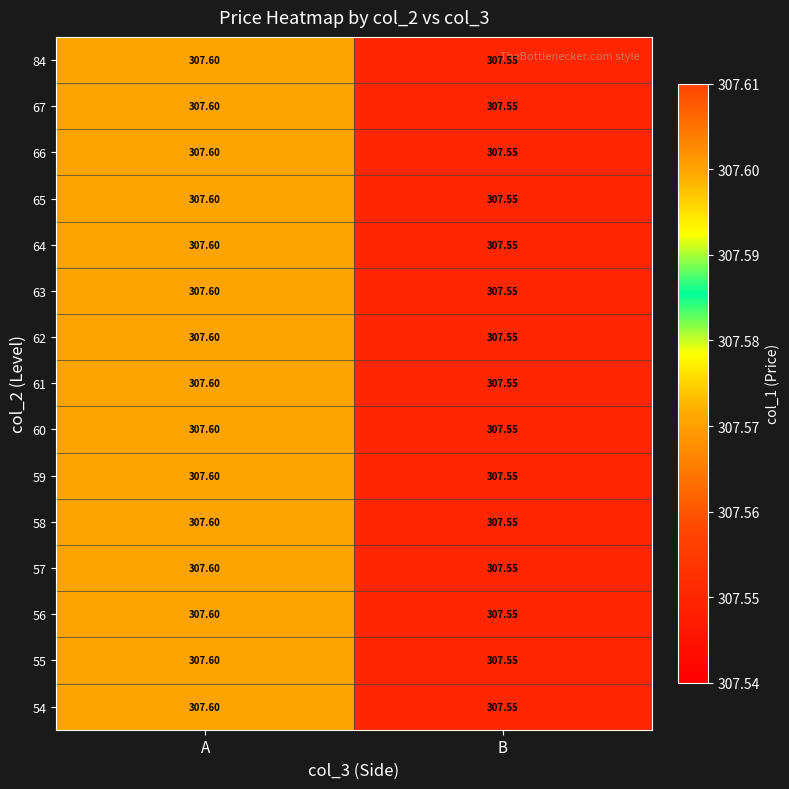

Which category has the highest value across all series?

A